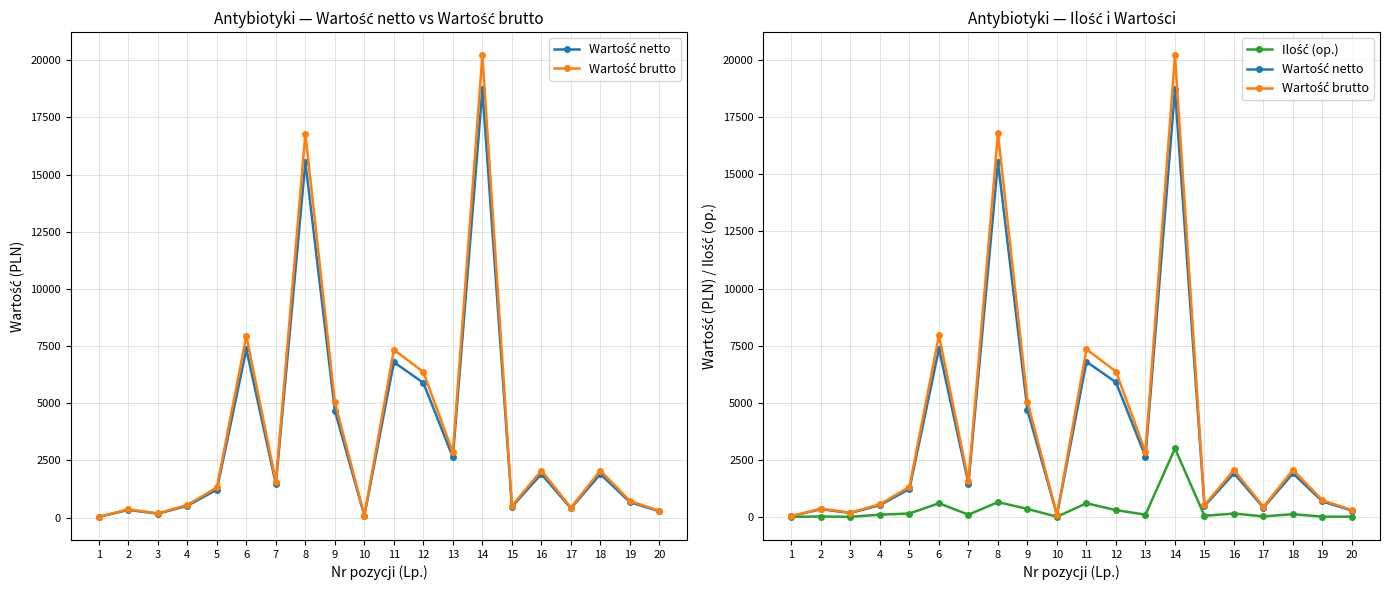

What is the difference between the maximum and minimum values in the Ilość (op.) series?

2997.0